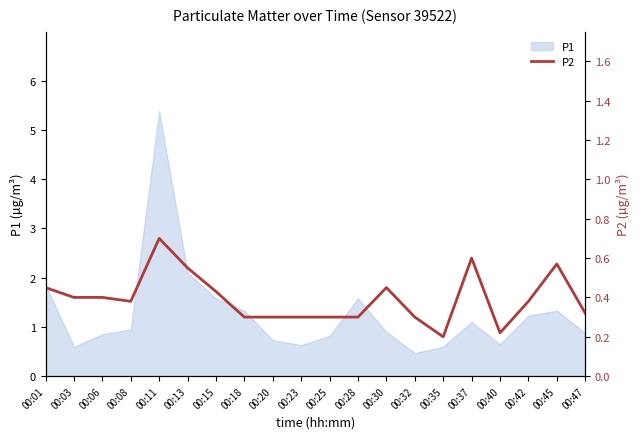

Does the chart display data point markers on the line(s)?

No